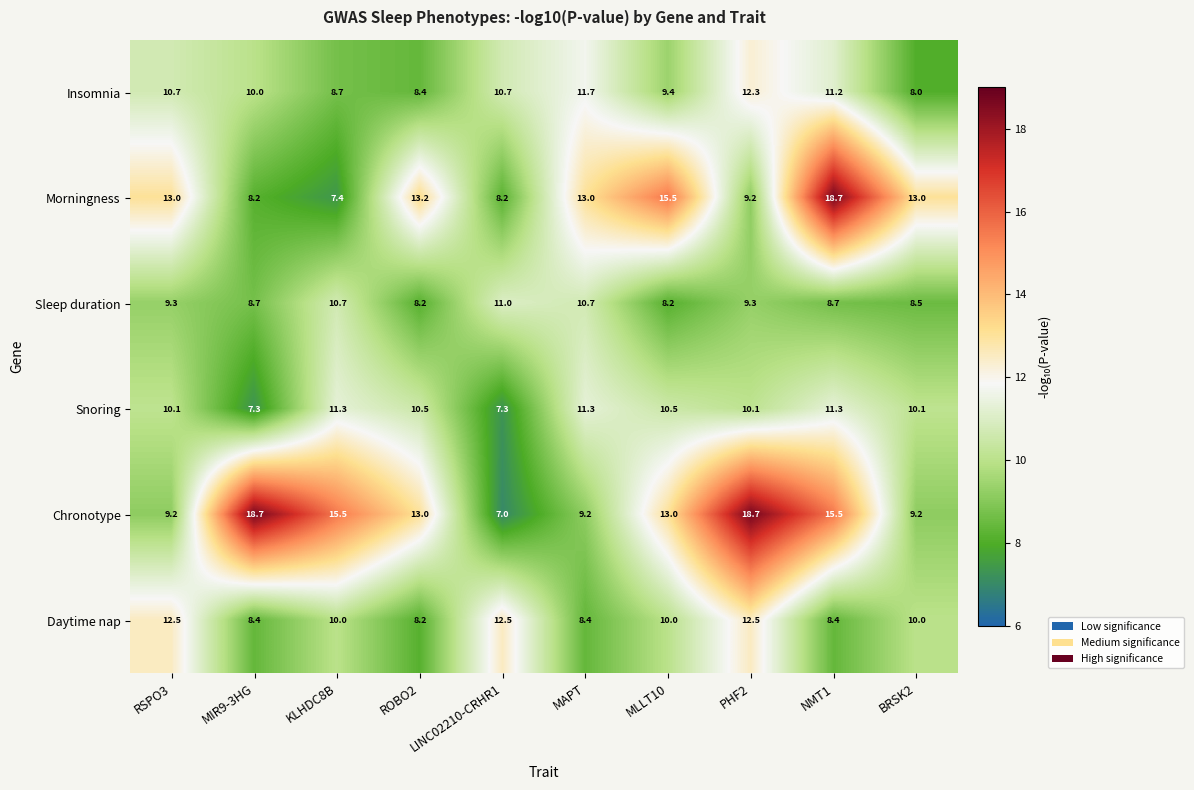

At how many categories does at least one series exceed 11?

10